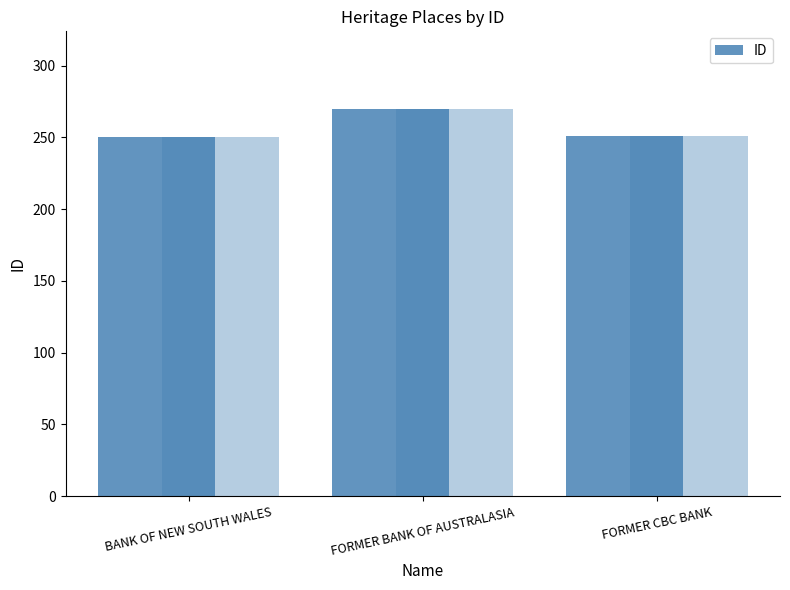

Reading left to right, list all the values displayed in this chart.

BANK OF NEW SOUTH WALES=250	FORMER BANK OF AUSTRALASIA=270	FORMER CBC BANK=251